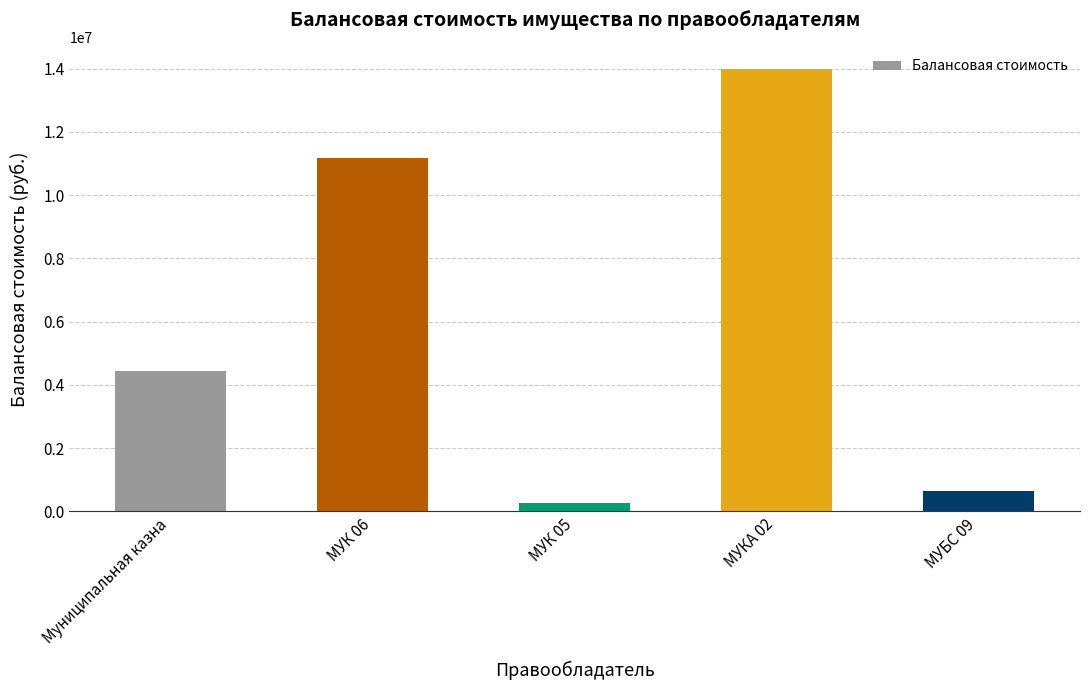

At which category does the chart reach its minimum across all series?

МУК 05